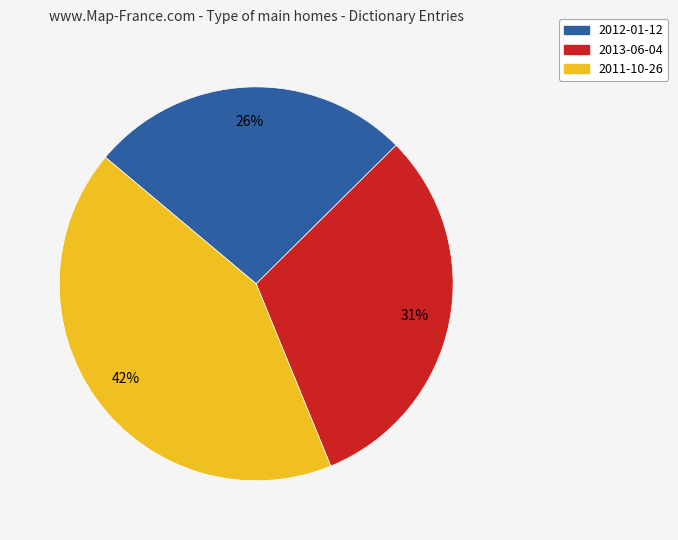

Between 2012-01-12 and 2011-10-26, which is larger?

2011-10-26